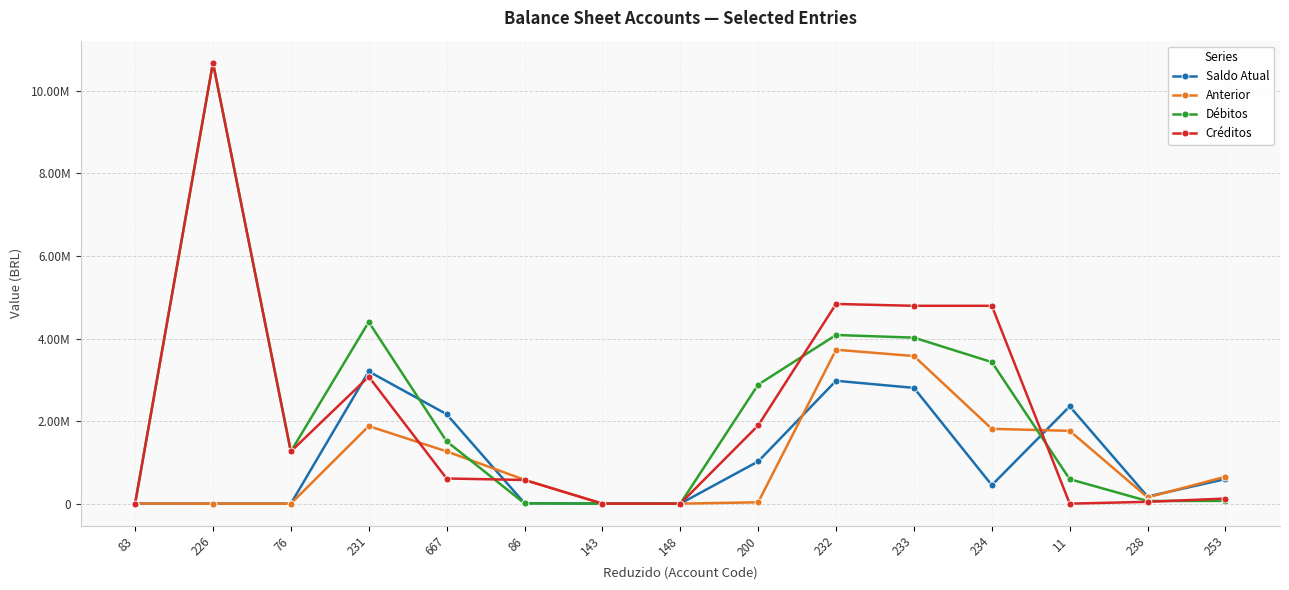

Reading left to right, what are all the values shown in this chart?

Saldo Atual: 83=2000.0	226=2.0	76=1.0	231=3201807.5	667=2166512.7	86=11289.7	143=1594.0	148=32.8	200=1022378.3	232=2976236.3	233=2804403.1	234=447980.0	11=2356423.1	238=171833.2	253=596155.4
Anterior: 83=2000.0	226=2.0	76=1.0	231=1878225.6	667=1265744.6	86=578054.2	143=1593.1	148=12.4	200=32821.3	232=3727656.6	233=3575484.4	234=1811663.2	11=1763821.1	238=152172.3	253=653116.1
Débitos: 83=0.0	226=10680041.2	76=1263758.4	231=4399733.1	667=1509843.6	86=7025.1	143=21.6	148=115.0	200=2882727.8	232=4084966.7	233=4021118.7	234=3428516.7	11=592602.0	238=63848.0	253=67058.9
Créditos: 83=0.0	226=10680041.2	76=1263758.4	231=3076151.2	667=609075.4	86=573789.6	143=20.8	148=94.5	200=1893170.8	232=4836387.0	233=4792199.9	234=4792199.9	11=0.0	238=44187.1	253=124019.5